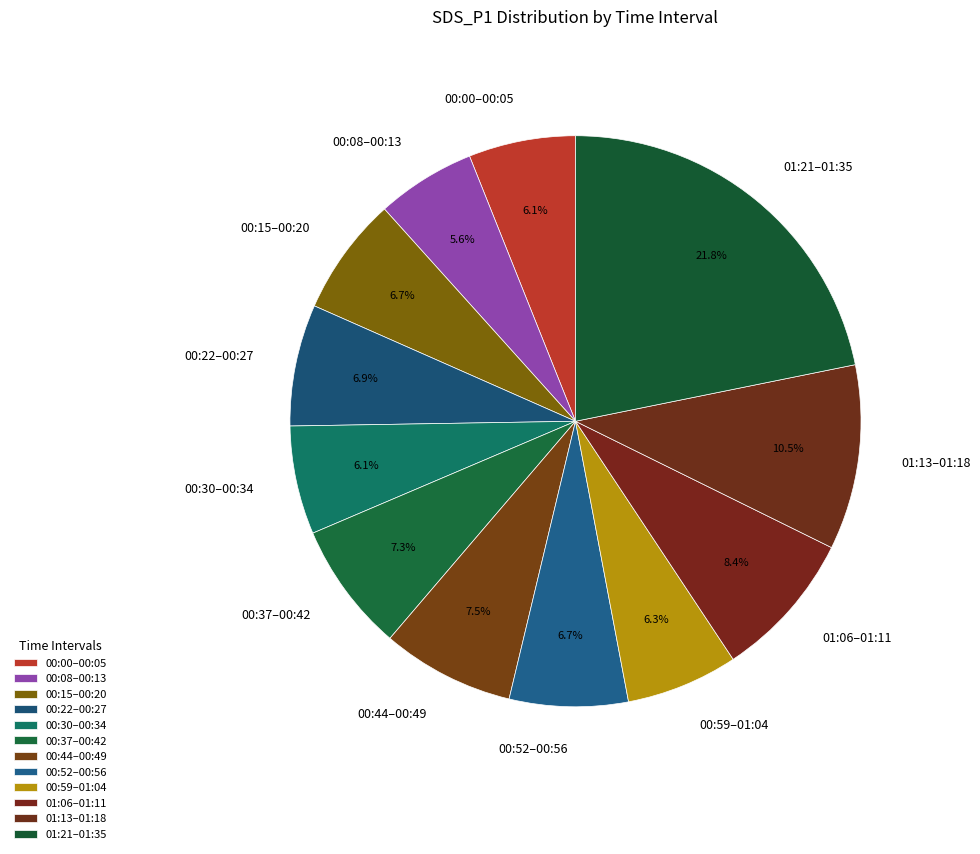

How many segments does this pie chart have?

12